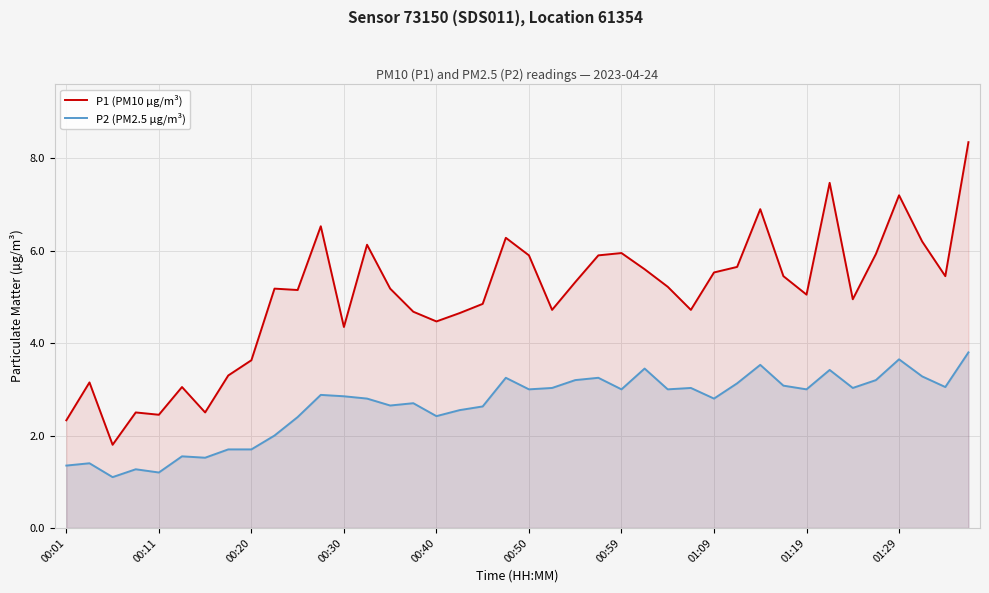

What is the average value of the P1 (PM10 µg/m³) series?

5.0